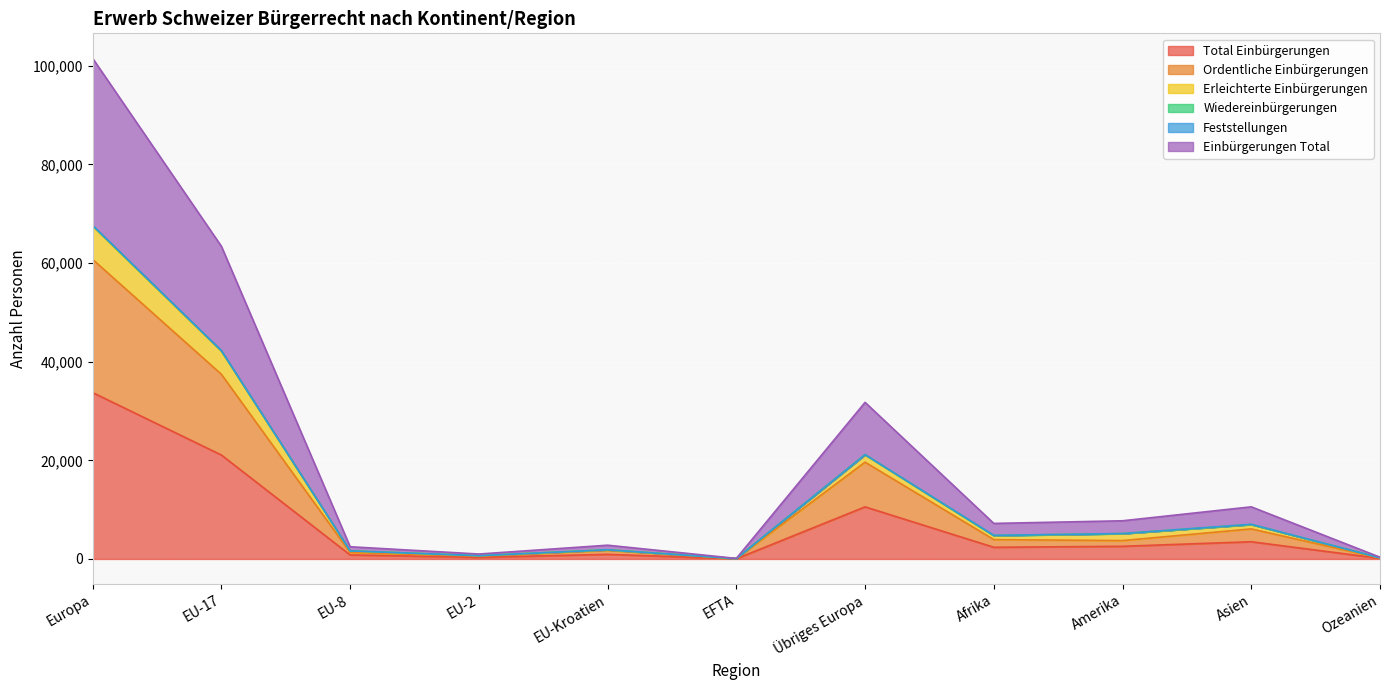

True or false: Wiedereinbürgerungen and Ordentliche Einbürgerungen cross at least once.

False